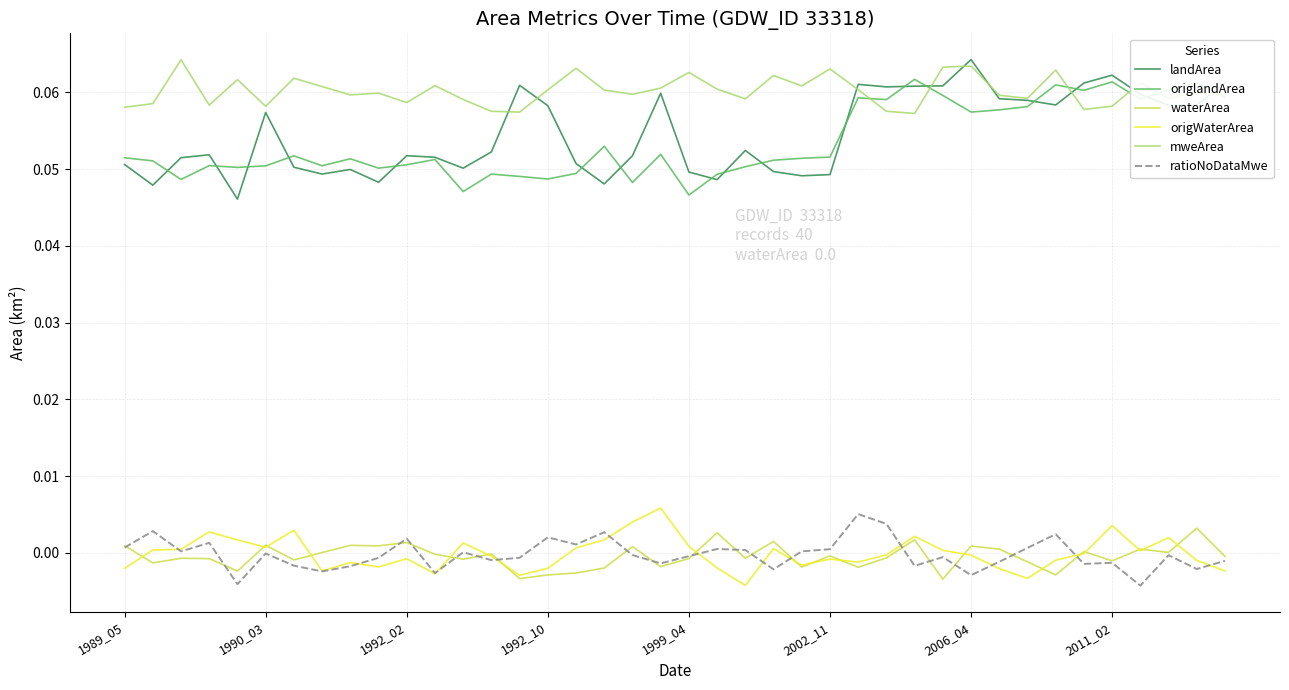

True or false: ratioNoDataMwe and landArea cross at least once.

False